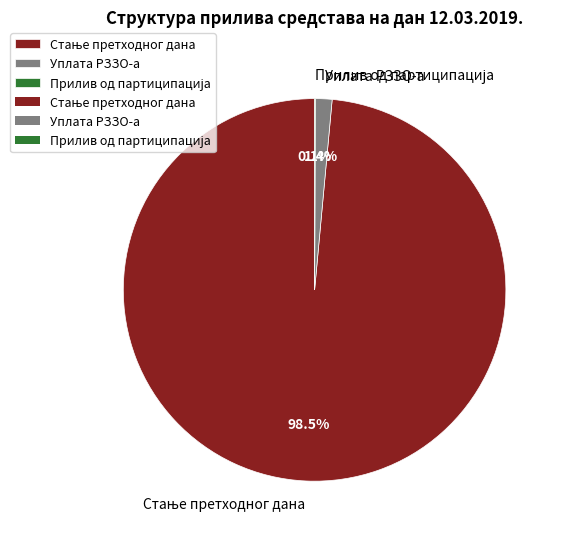

Is there a majority slice in this chart?

Yes